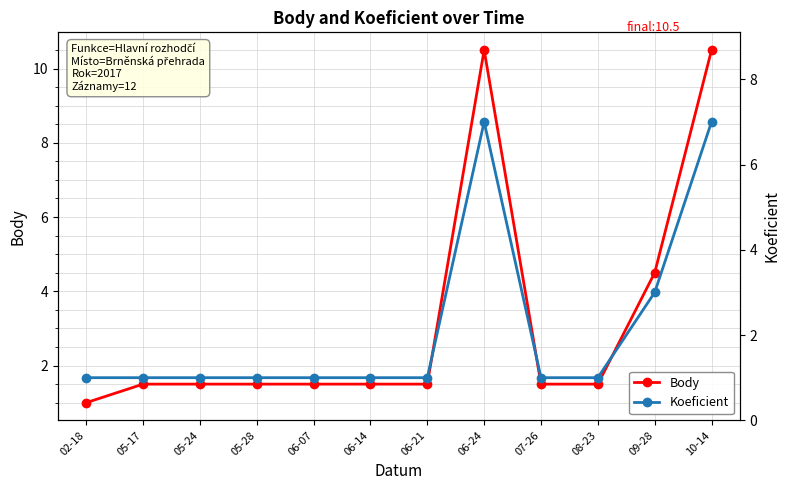

The value of Koeficient at 05-17 is 1.0. True or false?

True